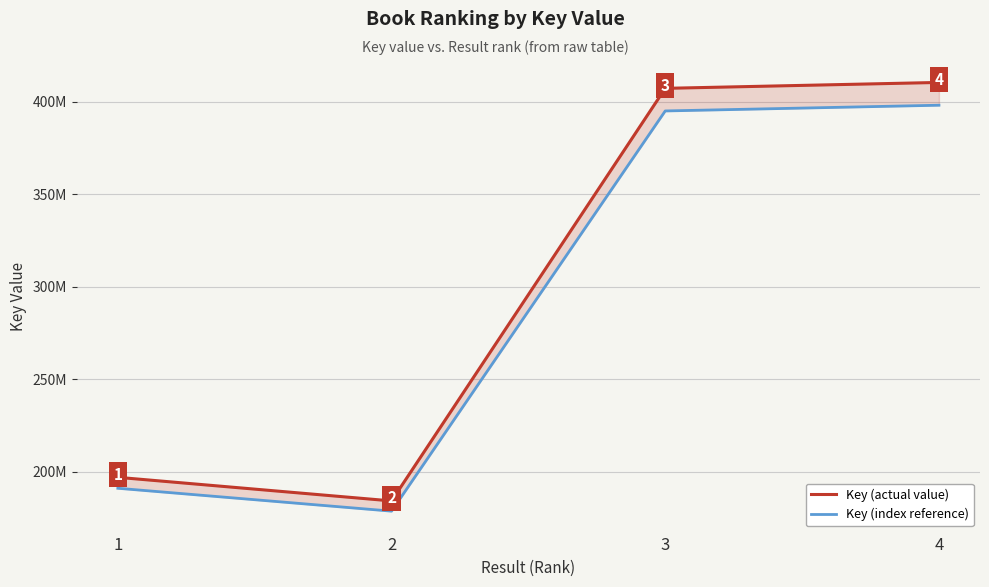

How many values in the Key (actual value) series are below 407134044?

2